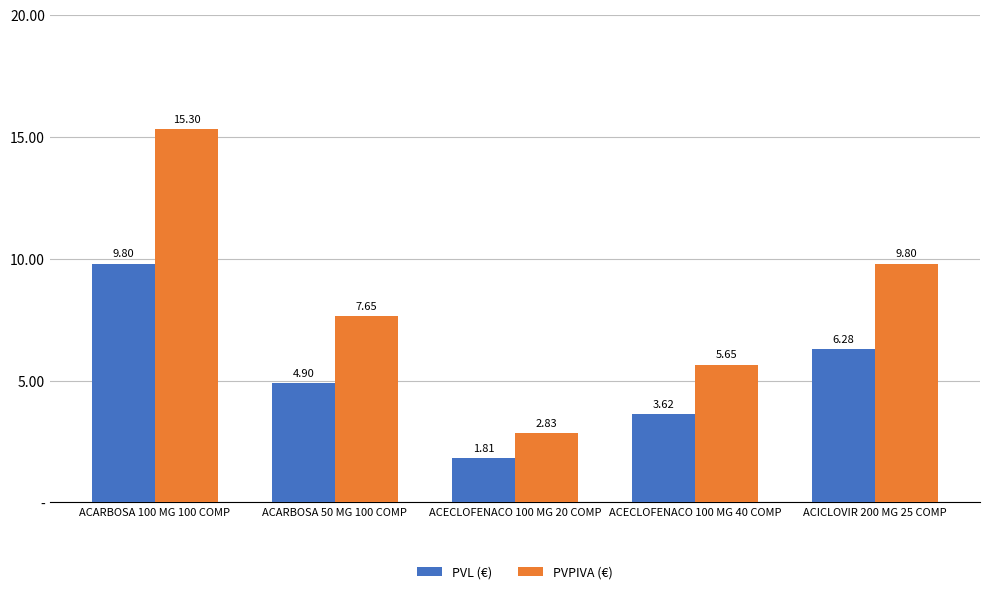

The PVPIVA (€) series shows 7.7 at ACARBOSA 50 MG 100 COMP. True or false?

True